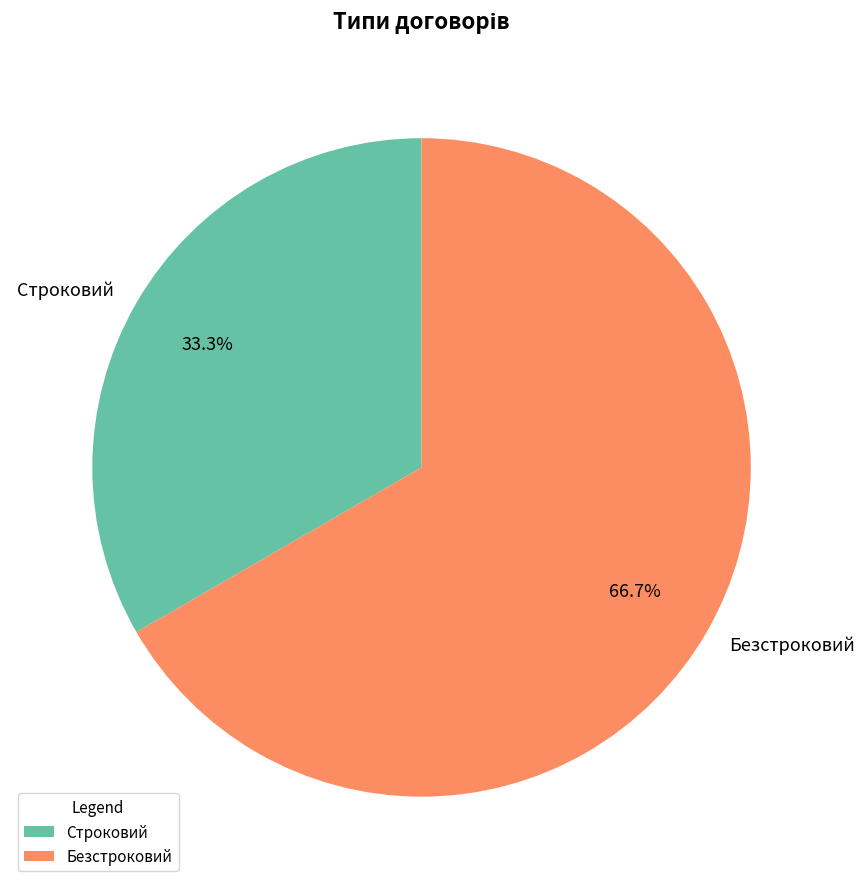

What is the largest slice in the pie chart?

Безстроковий